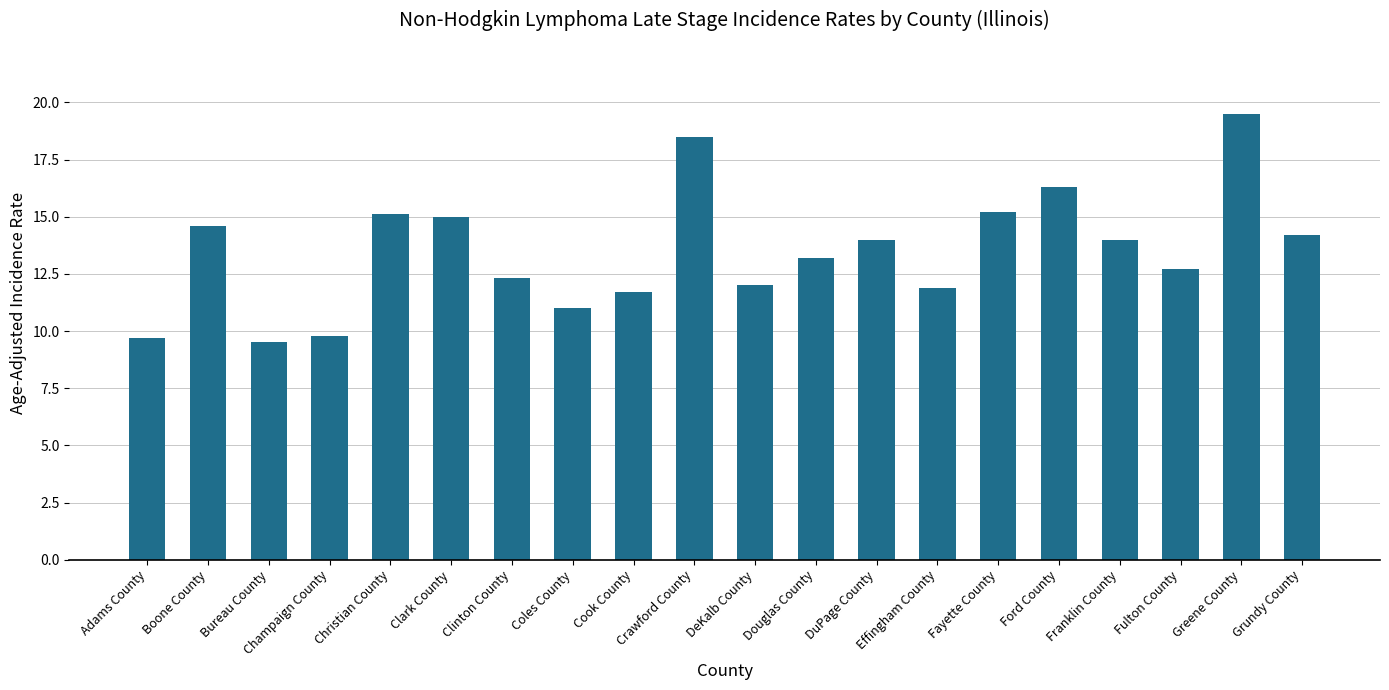

What is the label of the 3rd bar from the right?

Fulton County